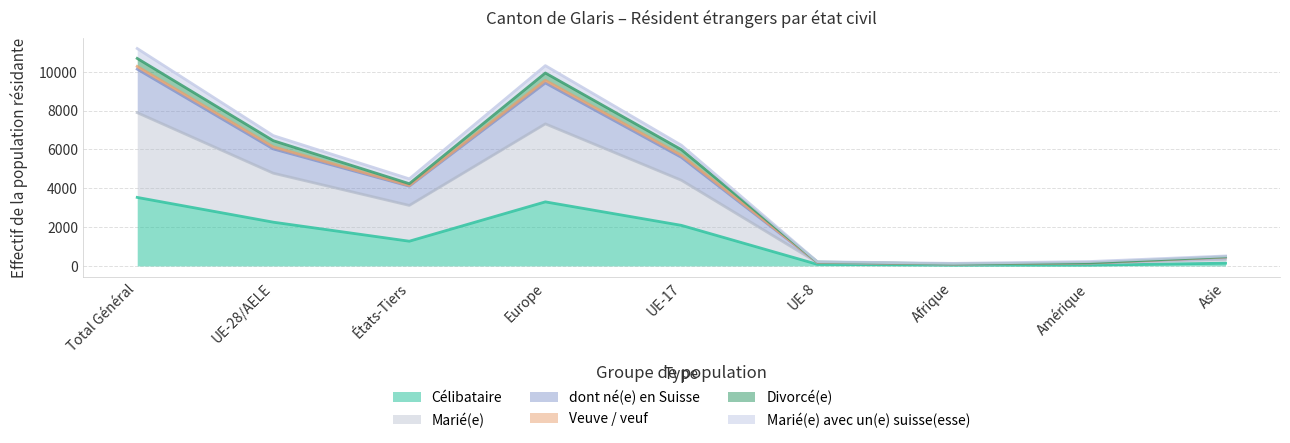

What is the value of the dont né(e) en Suisse point at the 6th from the left?

187